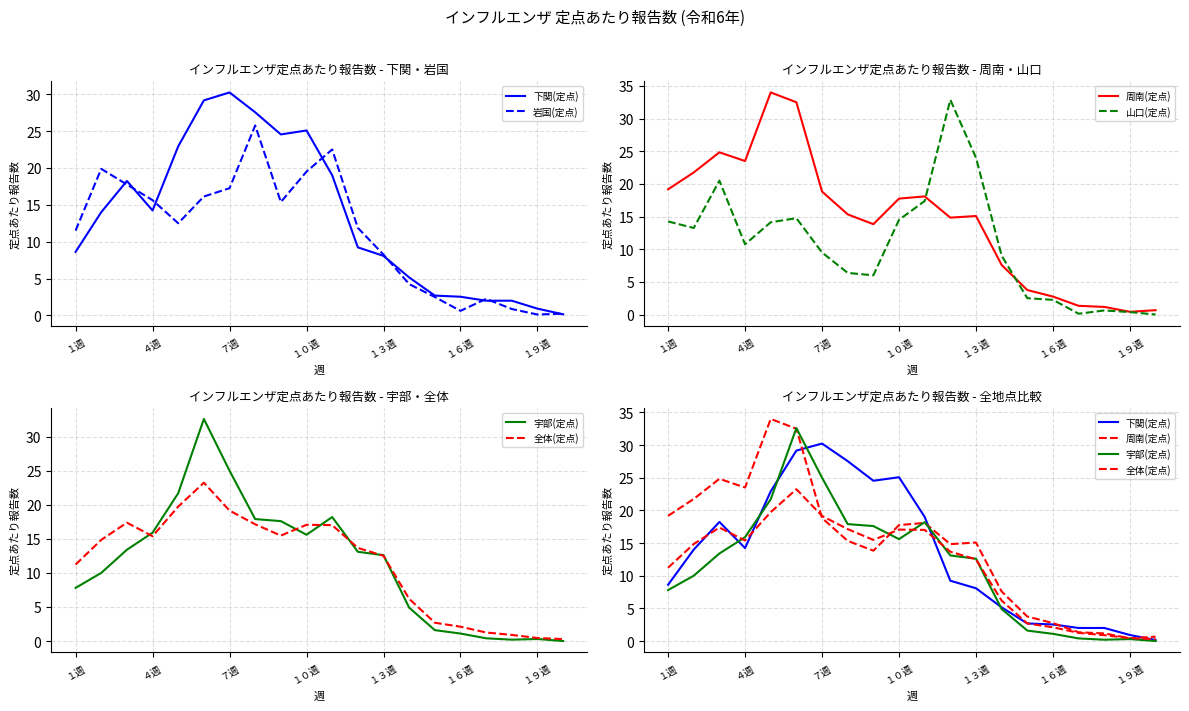

Reading left to right, list all the values displayed in this chart.

下関(定点): 8.6	14.0	18.2	14.2	22.9	29.2	30.2	27.5	24.5	25.1	19.0	9.2	8.1	5.2	2.7	2.5	2.0	2.0	0.9	0.2
岩国(定点): 11.5	19.9	17.8	15.6	12.5	16.1	17.2	25.8	15.4	19.5	22.5	11.9	8.2	4.2	2.5	0.6	2.2	0.9	0.1	0.2
周南(定点): 19.2	21.8	24.8	23.5	34.0	32.5	18.8	15.3	13.8	17.8	18.1	14.8	15.1	7.6	3.8	2.8	1.3	1.2	0.4	0.7
山口(定点): 14.2	13.2	20.5	10.8	14.1	14.8	9.5	6.4	6.0	14.5	17.4	32.9	24.0	9.0	2.5	2.2	0.1	0.6	0.4	0.0
宇部(定点): 7.8	10.0	13.4	15.9	21.7	32.6	25.0	17.9	17.6	15.6	18.2	13.1	12.6	4.9	1.6	1.1	0.4	0.2	0.3	0.0
全体(定点): 11.2	14.9	17.4	15.4	19.7	23.2	19.1	17.1	15.5	17.1	17.0	13.7	12.5	6.2	2.7	2.1	1.3	0.9	0.4	0.3